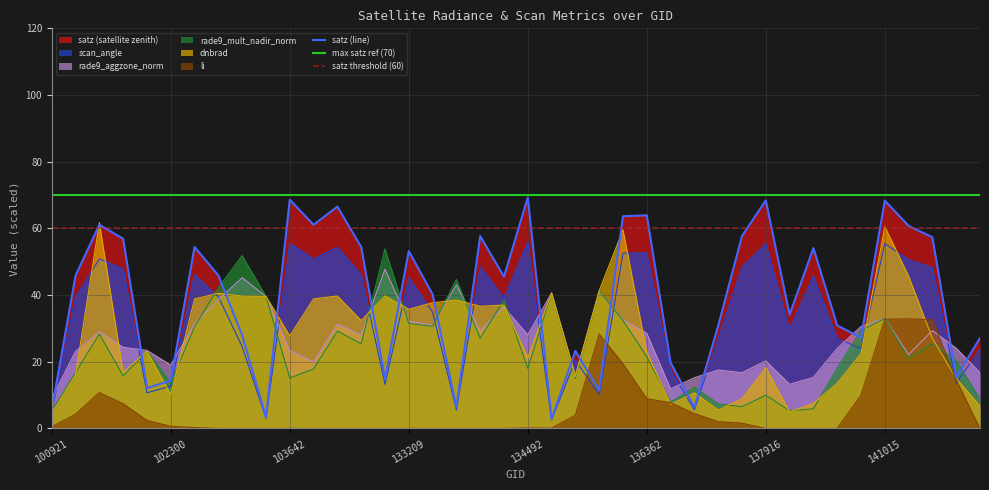

What is the maximum value shown in the chart?

69.3